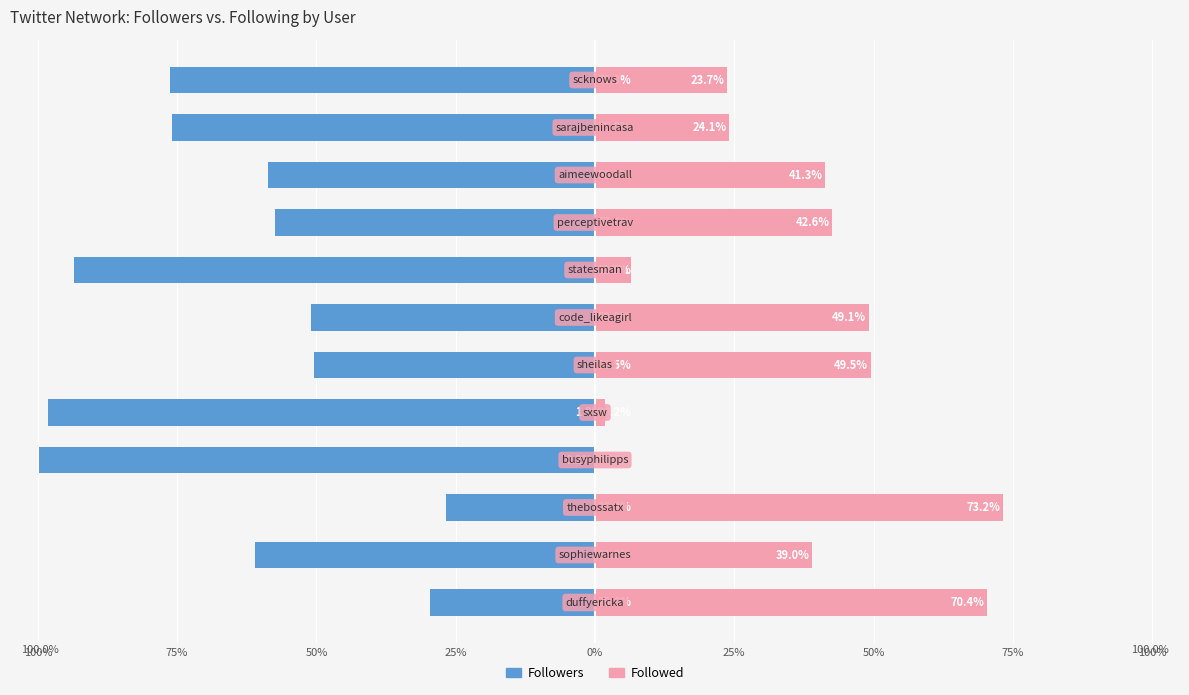

The Followers series shows -99.8 at 25%. True or false?

True